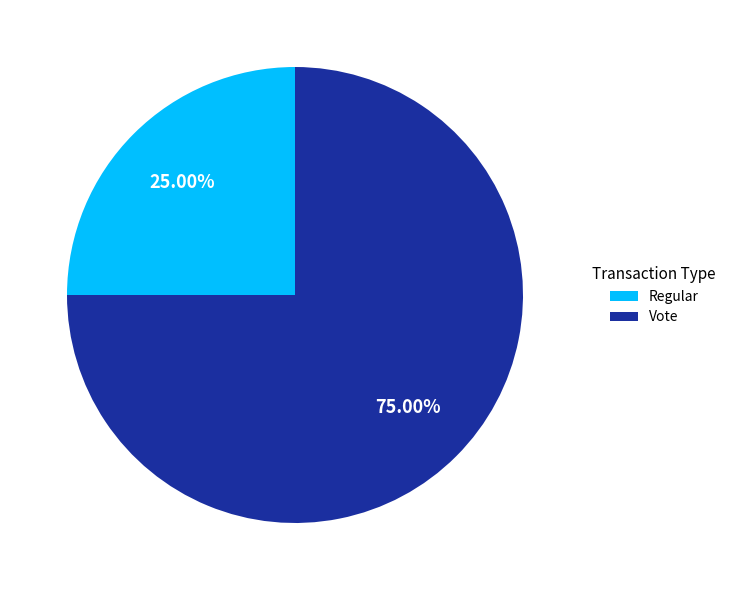

Which has a higher value, Regular or Vote?

Vote